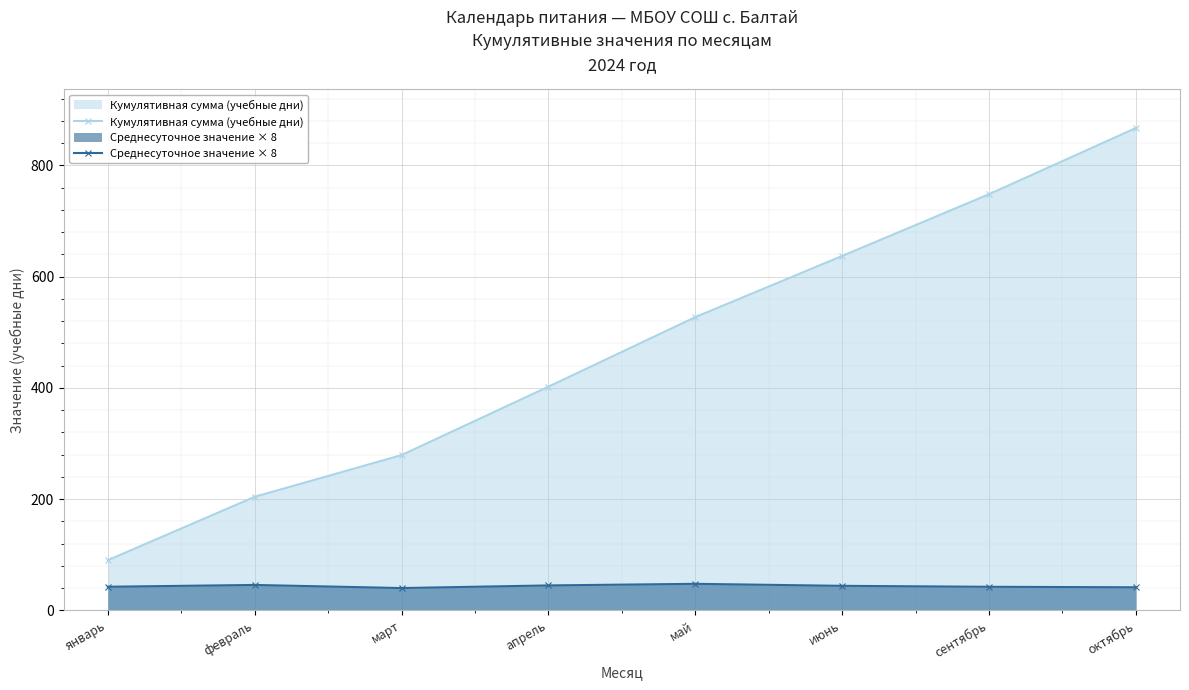

Which series has the widest spread of values?

Кумулятивная сумма (учебные дни)